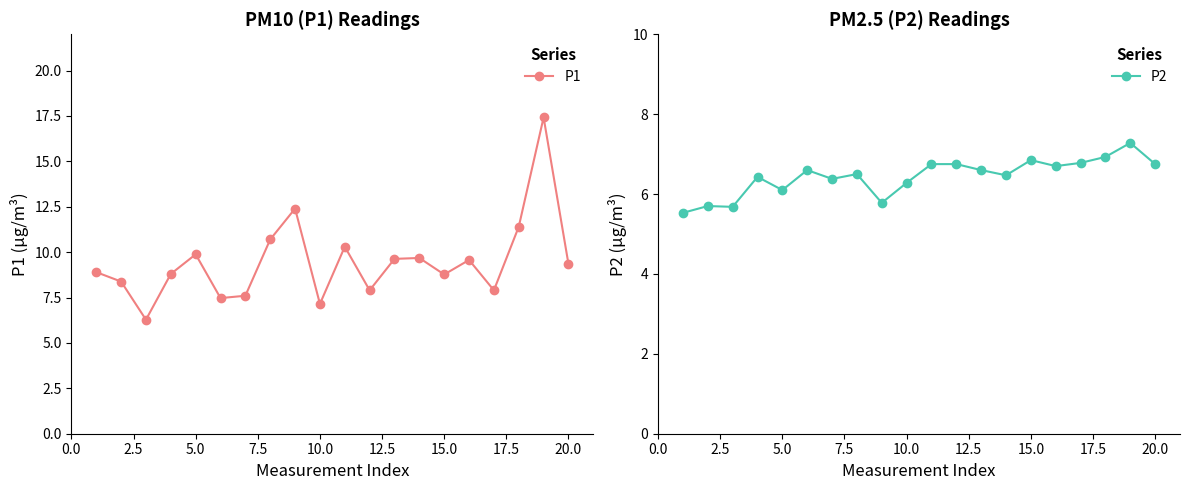

How many interior local valleys does the P1 series have?

6